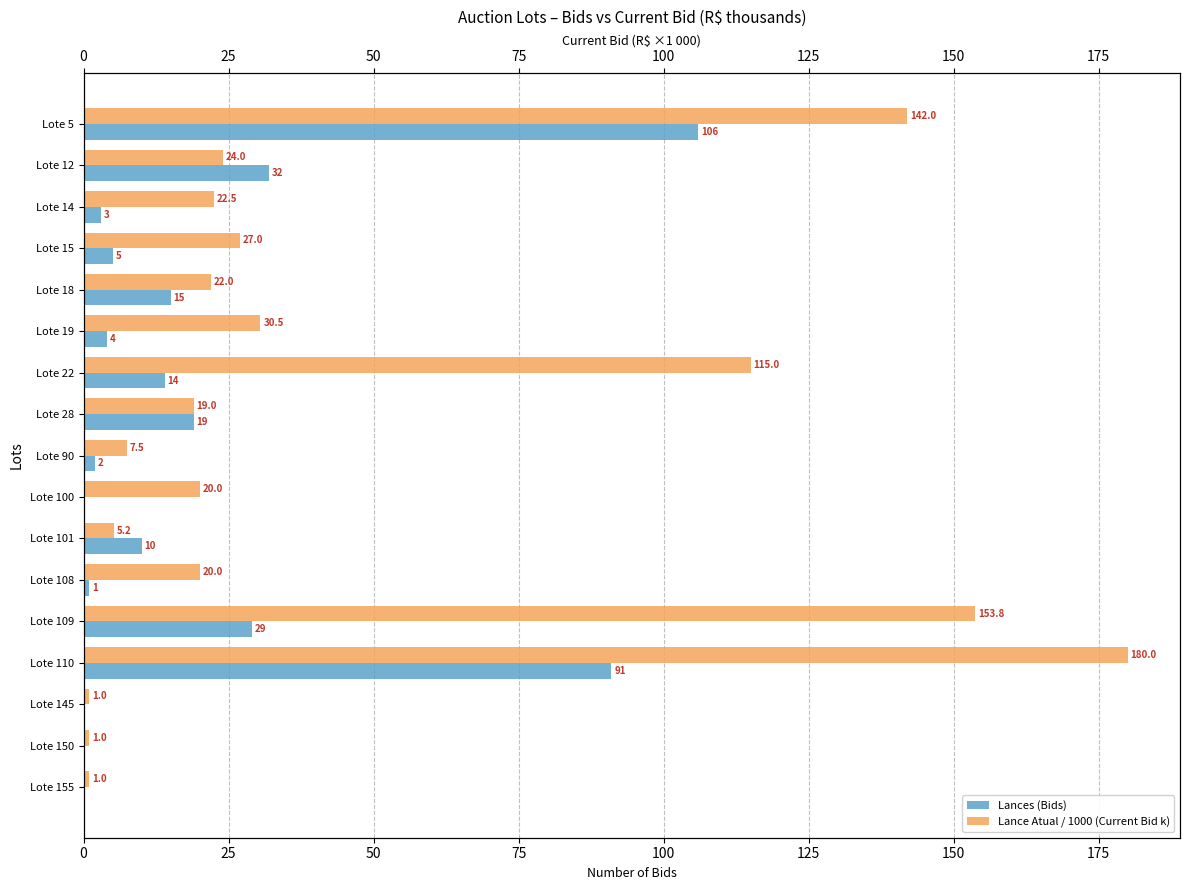

What are all the series names shown in the legend?

Lances (Bids), Lance Atual / 1000 (Current Bid k)